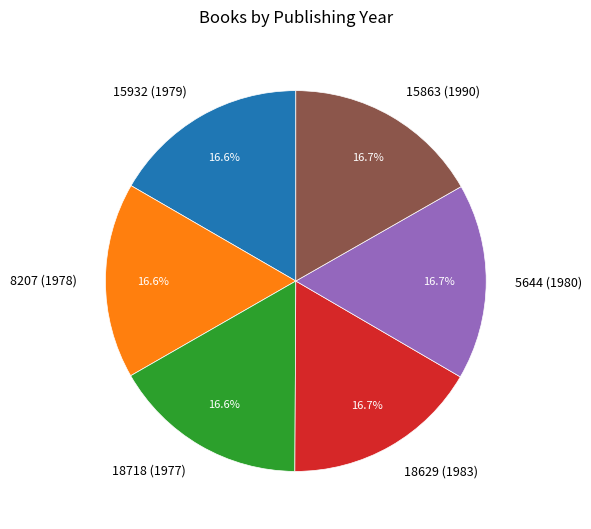

How many slices are in this pie chart?

6